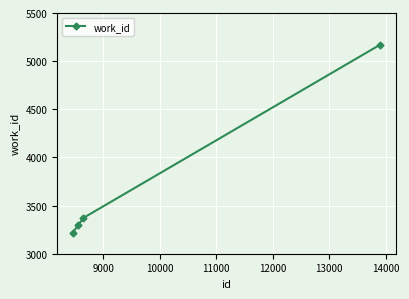

True or false: the data has more than 0 interior local peaks.

False